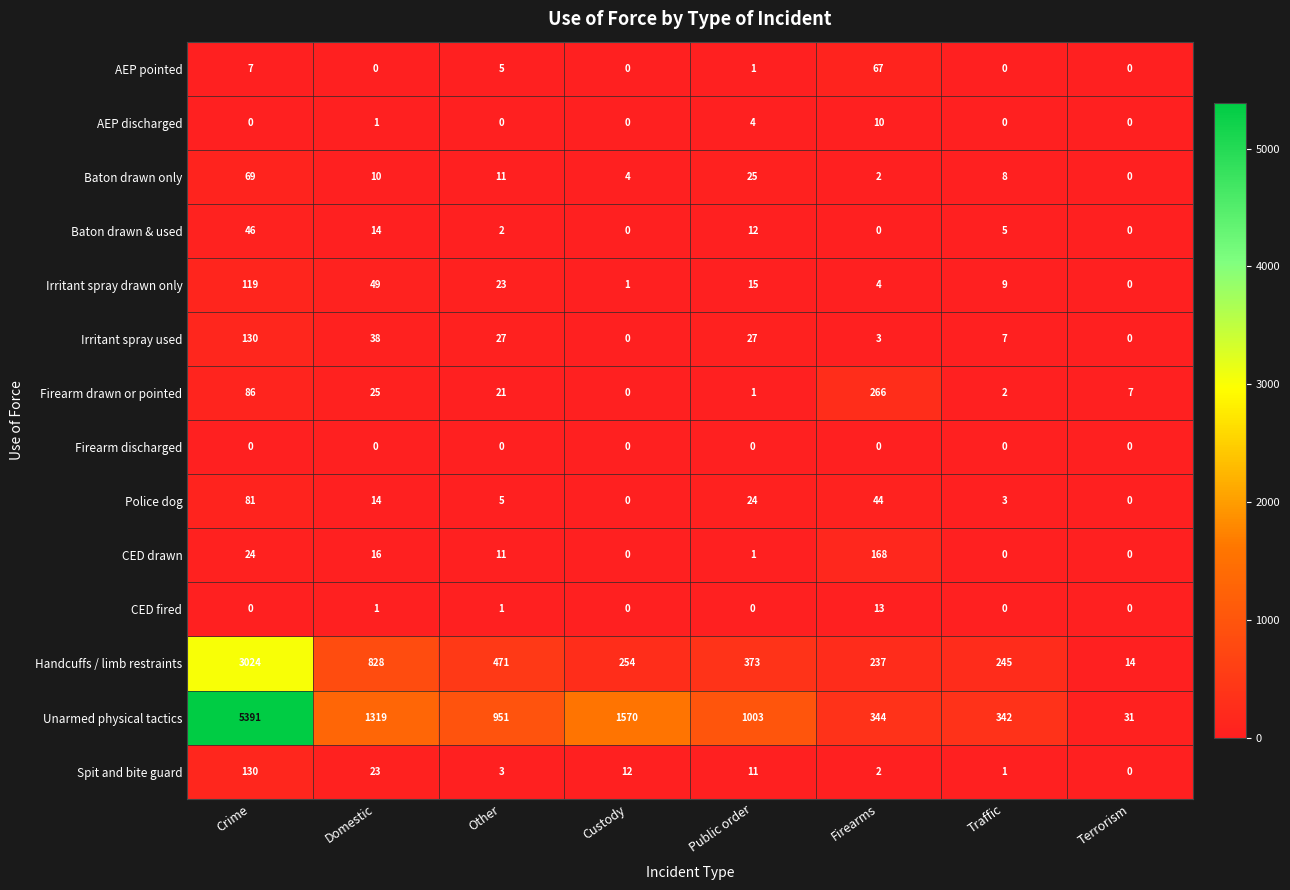

Is it true that Firearm drawn or pointed equals 124 at Crime?

False